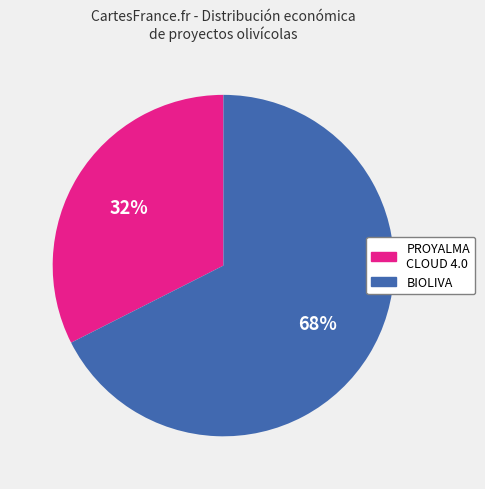

To the nearest percent, what is the average slice percentage?

50%